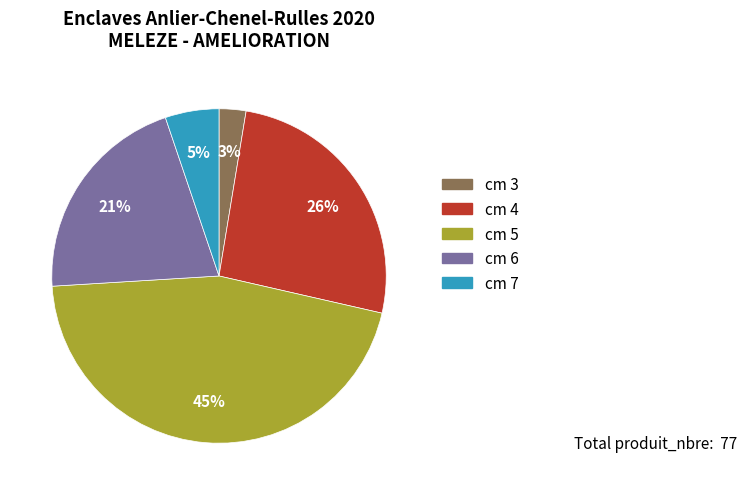

Does any single category account for the majority?

No